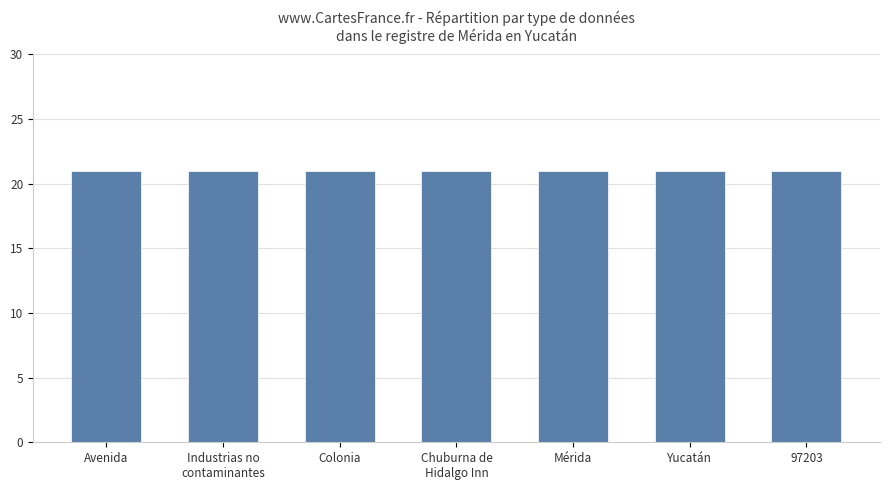

What is the greatest value displayed?

21